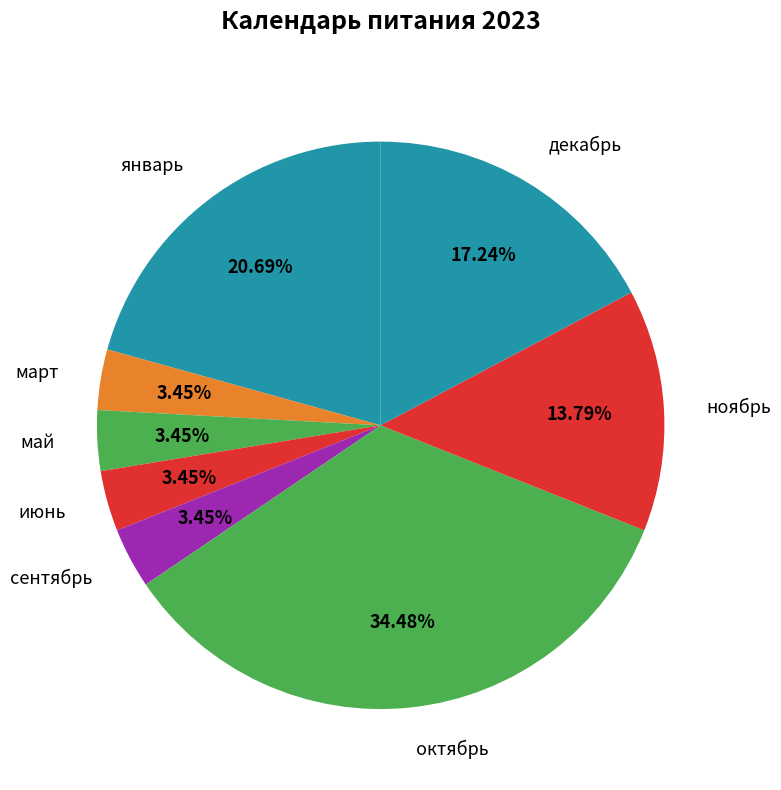

How many segments does this pie chart have?

8